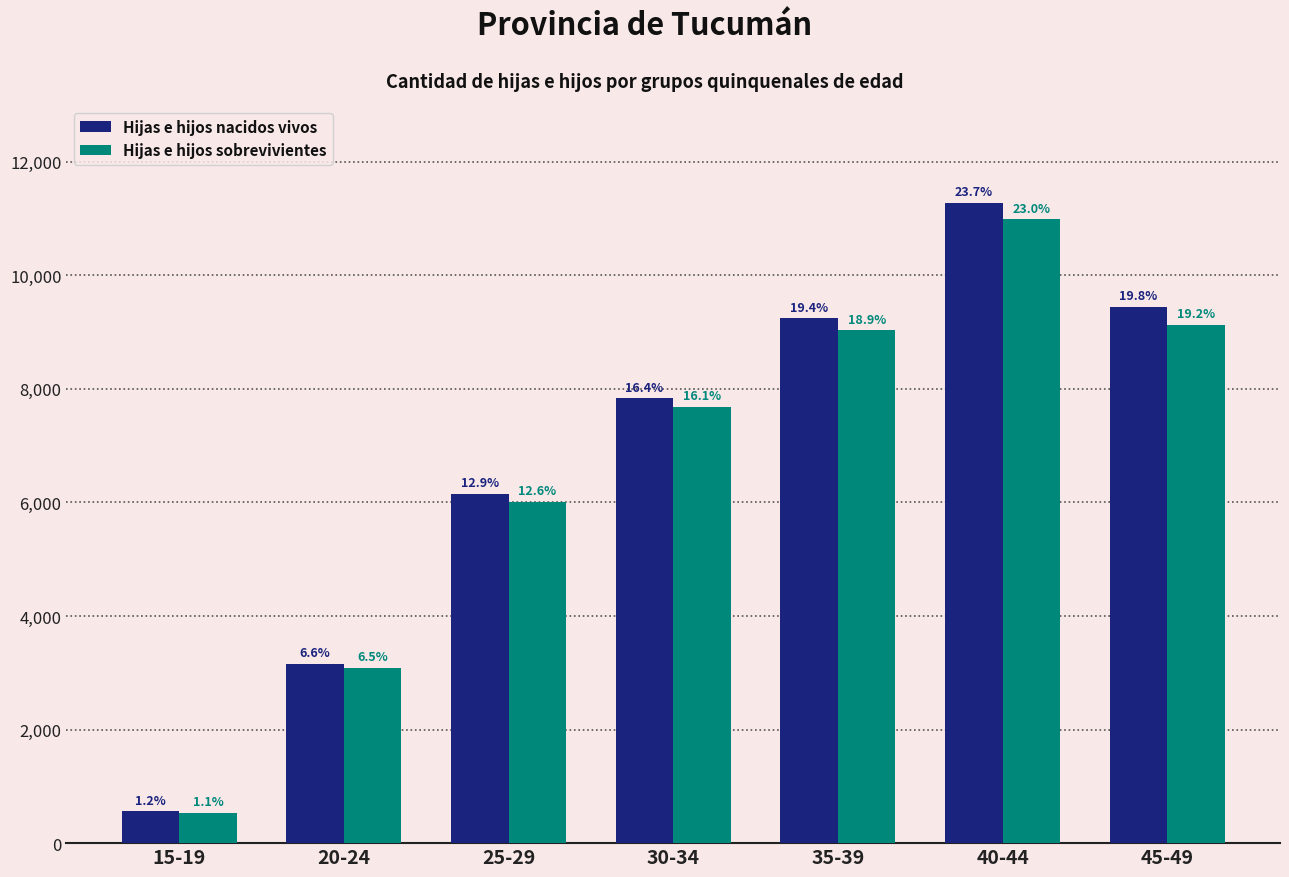

How many groups of bars are there?

7